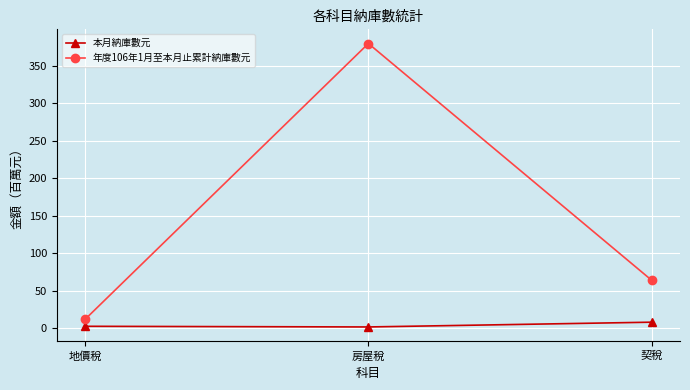

What is the value of the 本月納庫數元 point at the 2nd from the left?

2.0